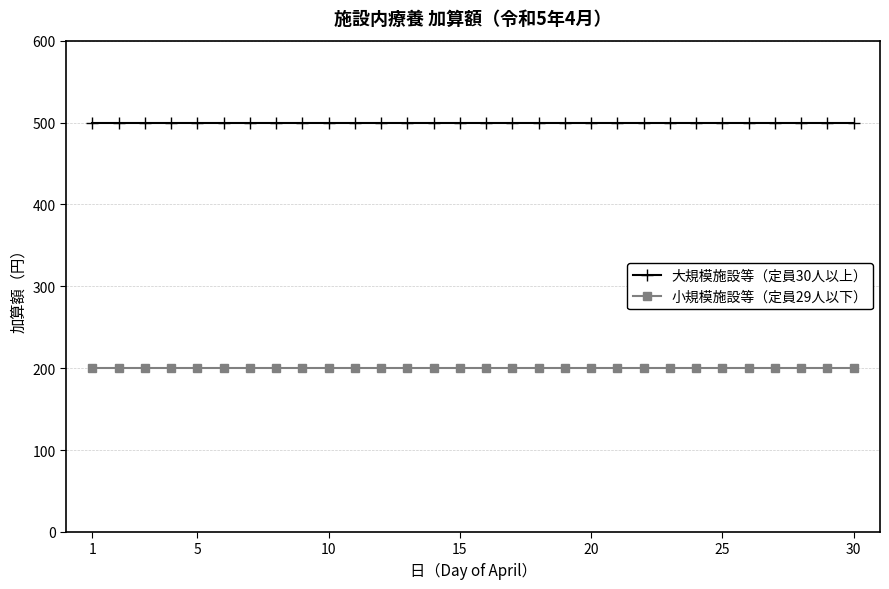

True or false: 大規模施設等（定員30人以上） and 小規模施設等（定員29人以下） cross at least once.

False